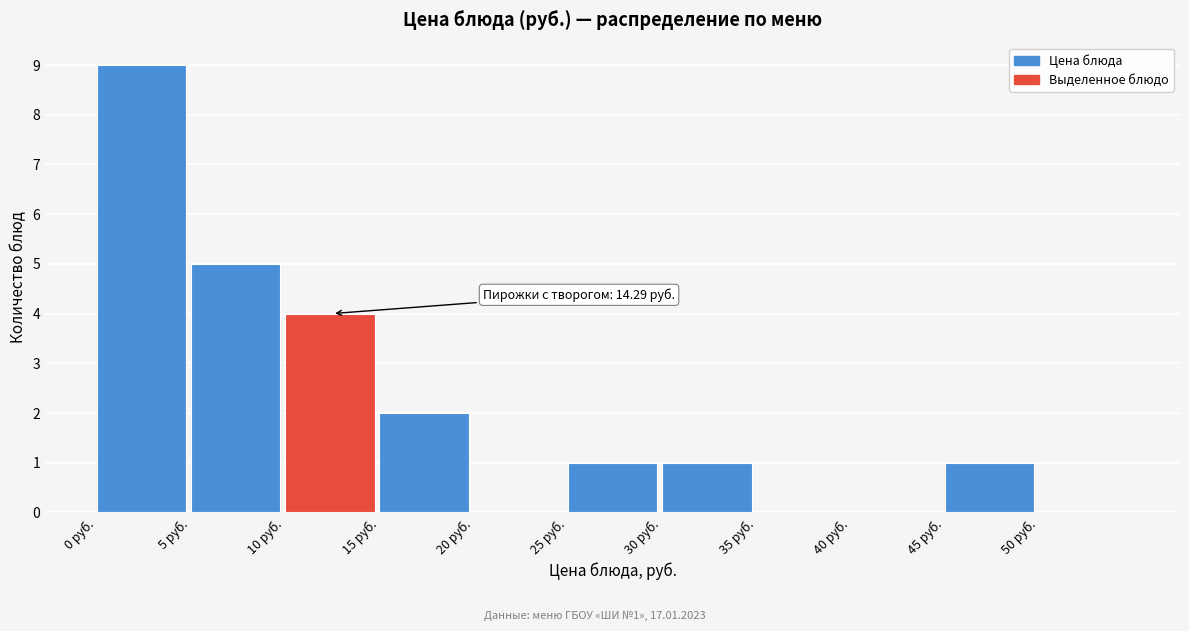

Over which range of the x-axis is the bar tallest?

0 to 5